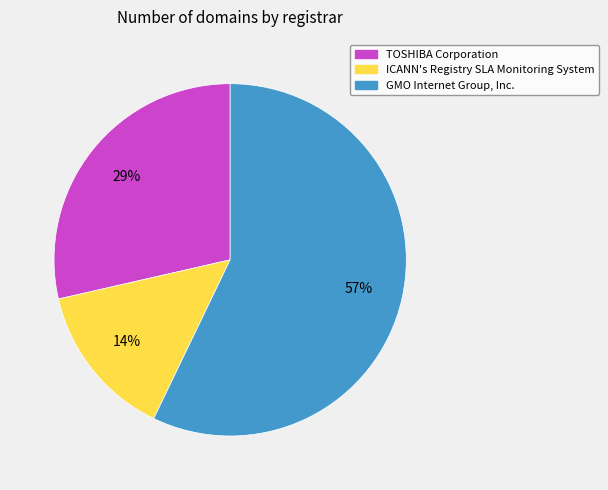

To the nearest percent, what is the difference between the largest and smallest slice percentages?

43%